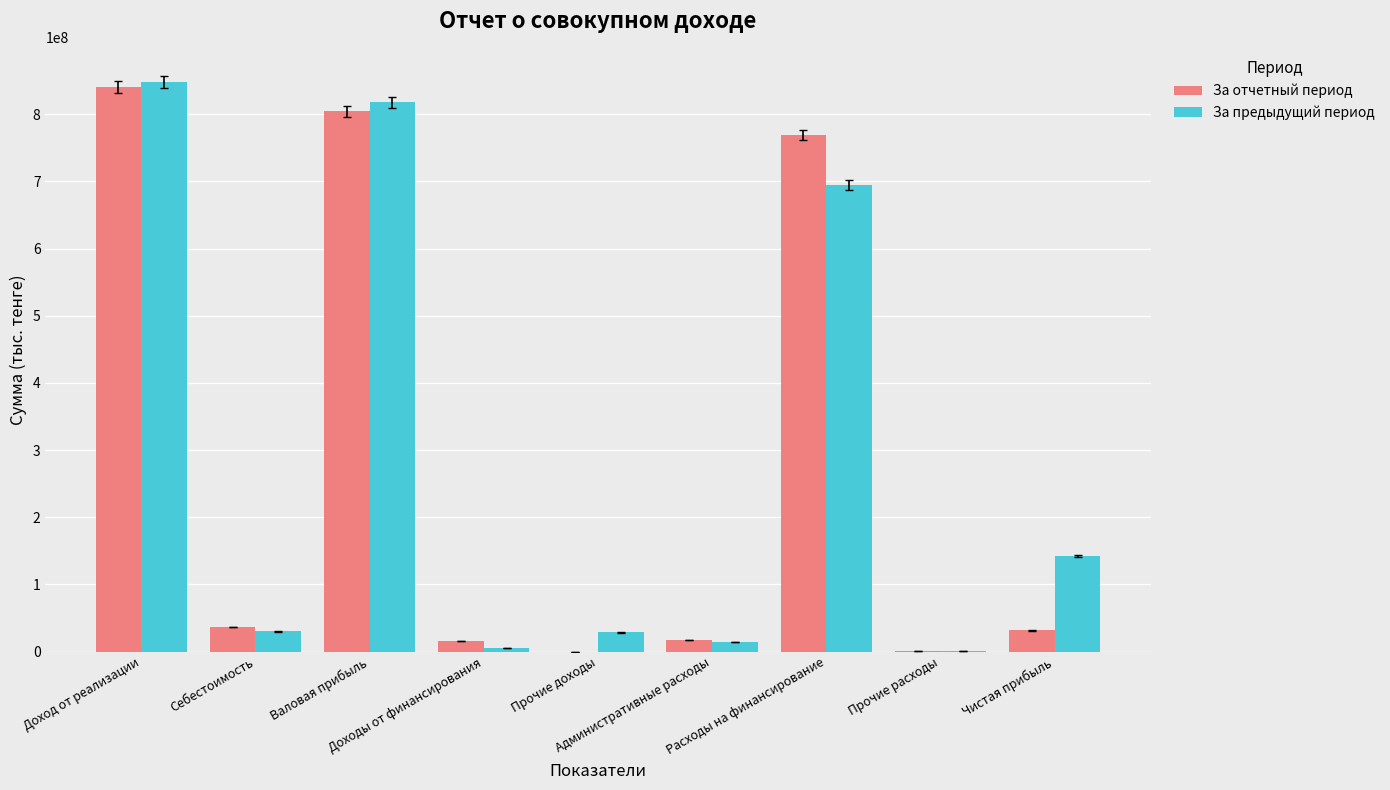

What is the greatest value displayed?

847940971.5